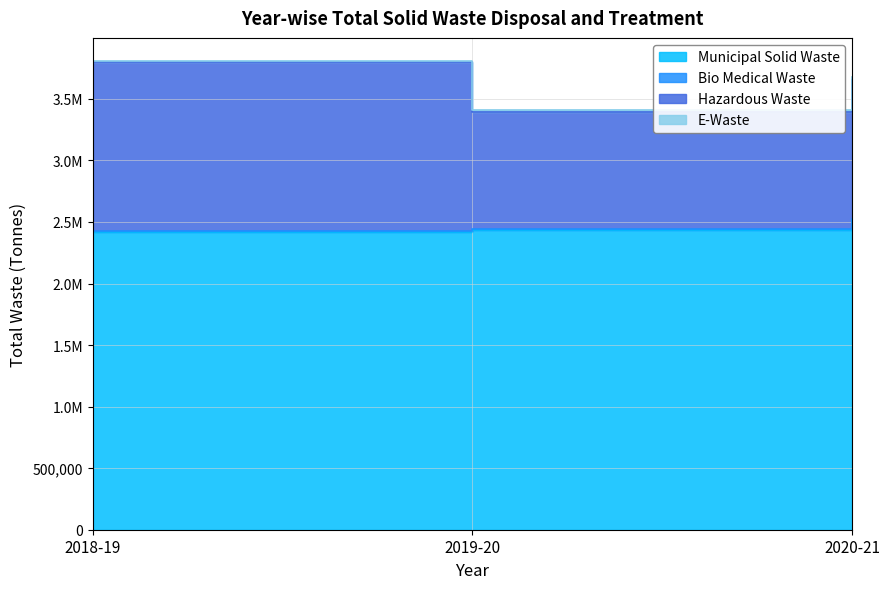

What is the total value across all series at 2019-20?

3409603.1